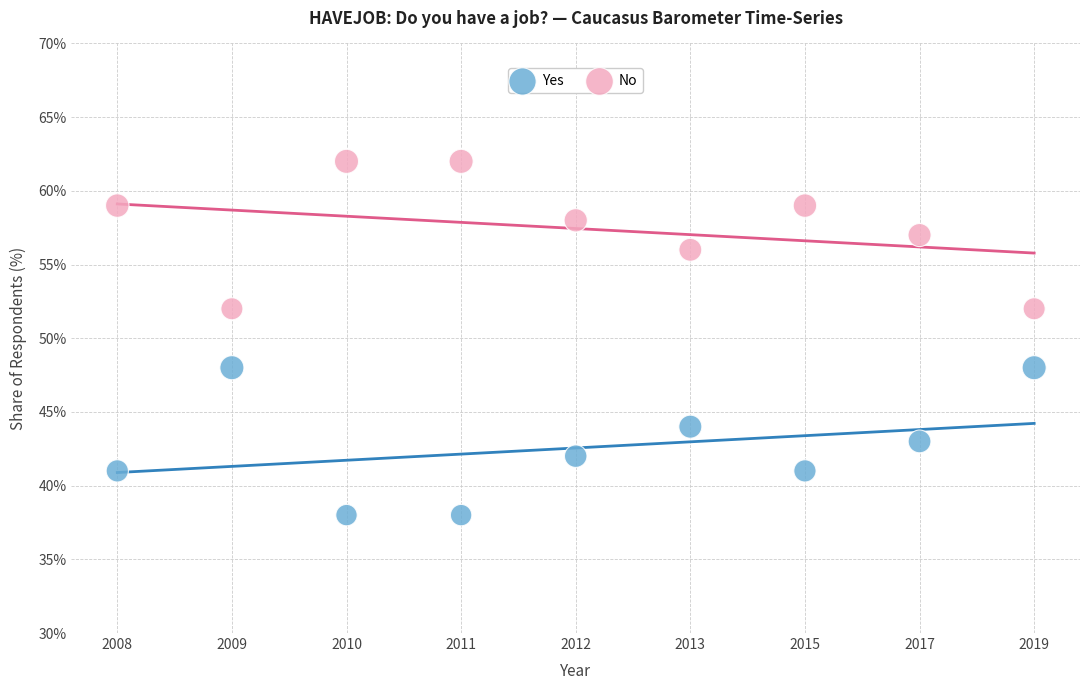

Which series contains the highest Y value?

No